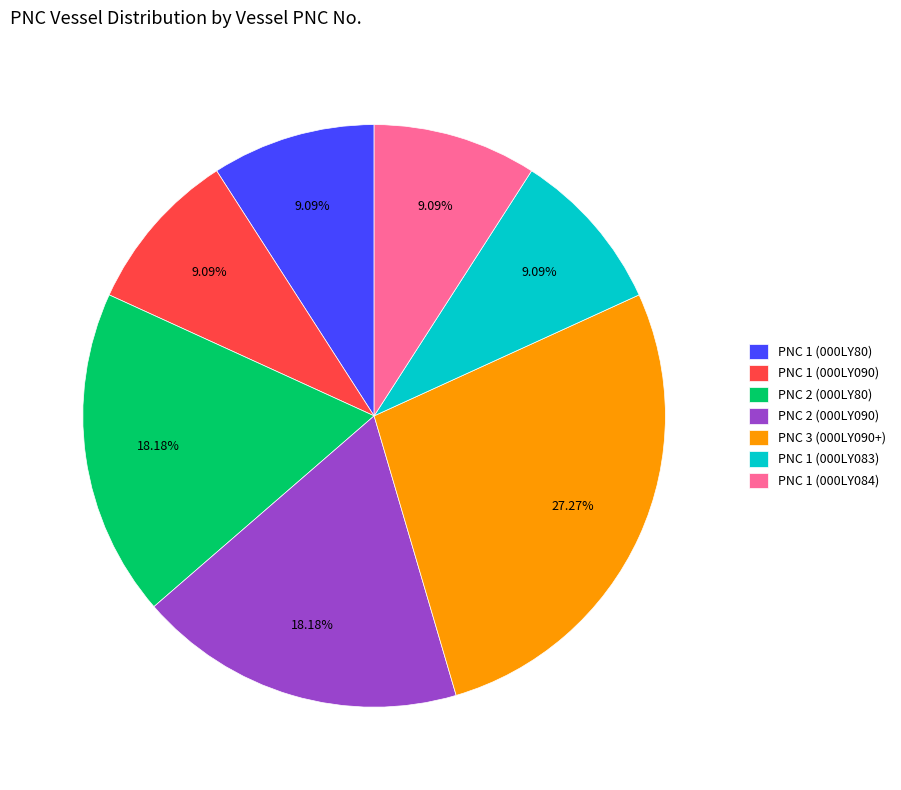

To the nearest percent, what percentage of the pie is PNC 2 (000LY090)?

18%